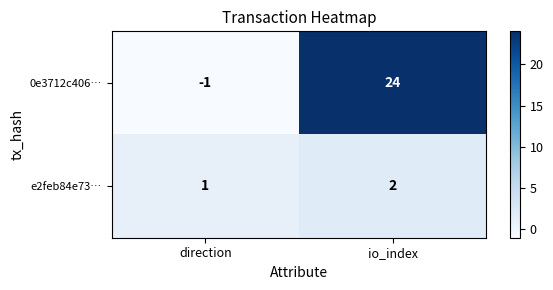

Rank the series by their maximum value, from lowest to highest.

e2feb84e73…, 0e3712c406…